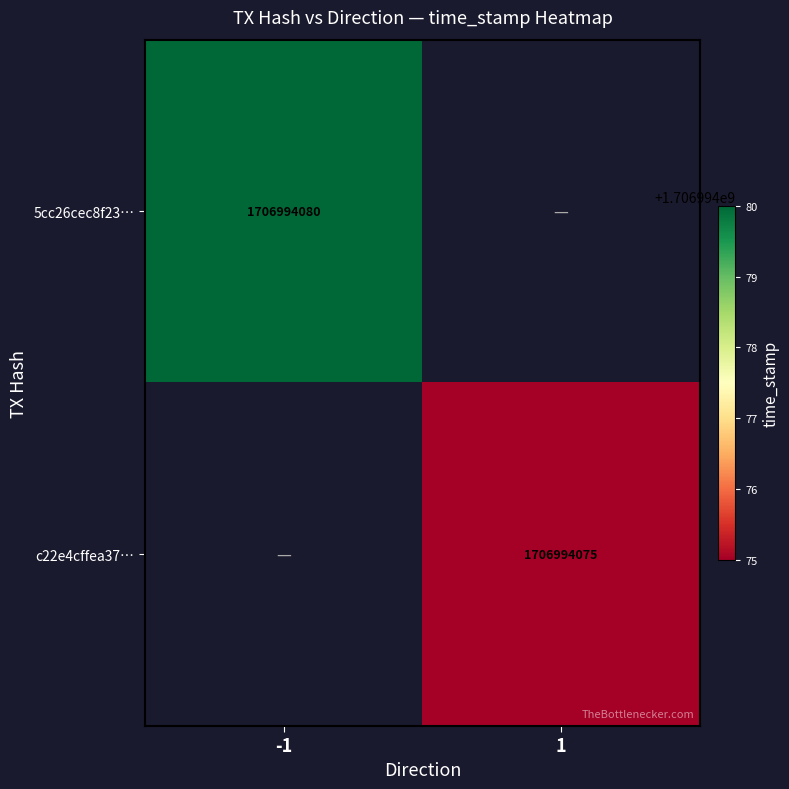

Which series changed the most between direction_-1 and direction_1?

5cc26cec8f234dbeec570560f5ec359ba263559